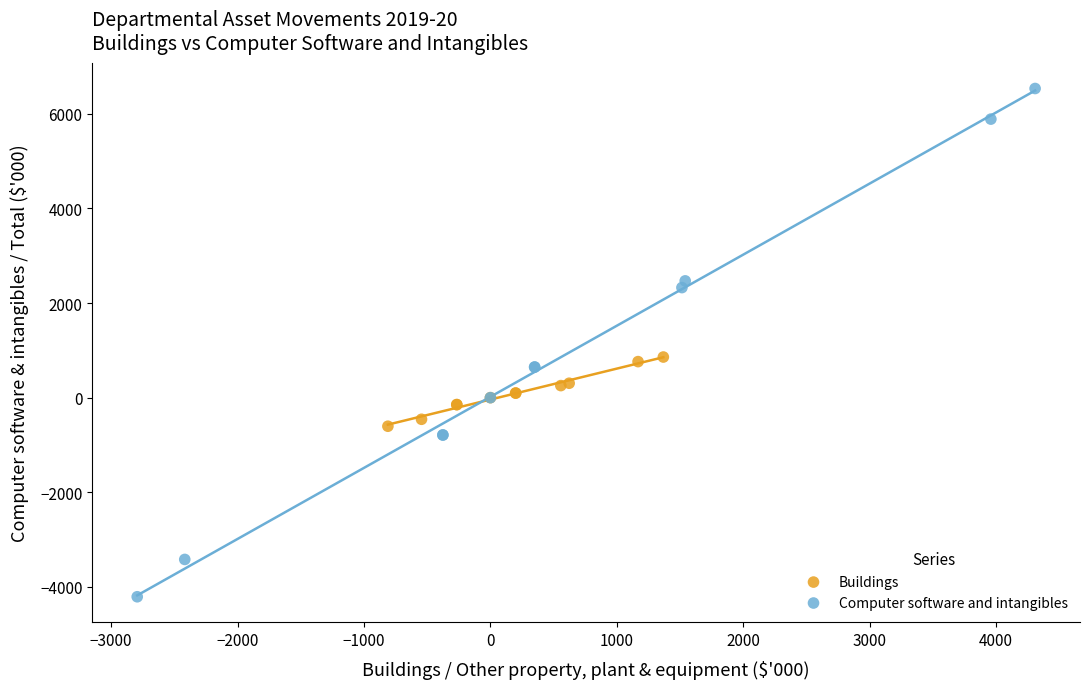

Which series contains the lowest Y value?

Computer software and intangibles